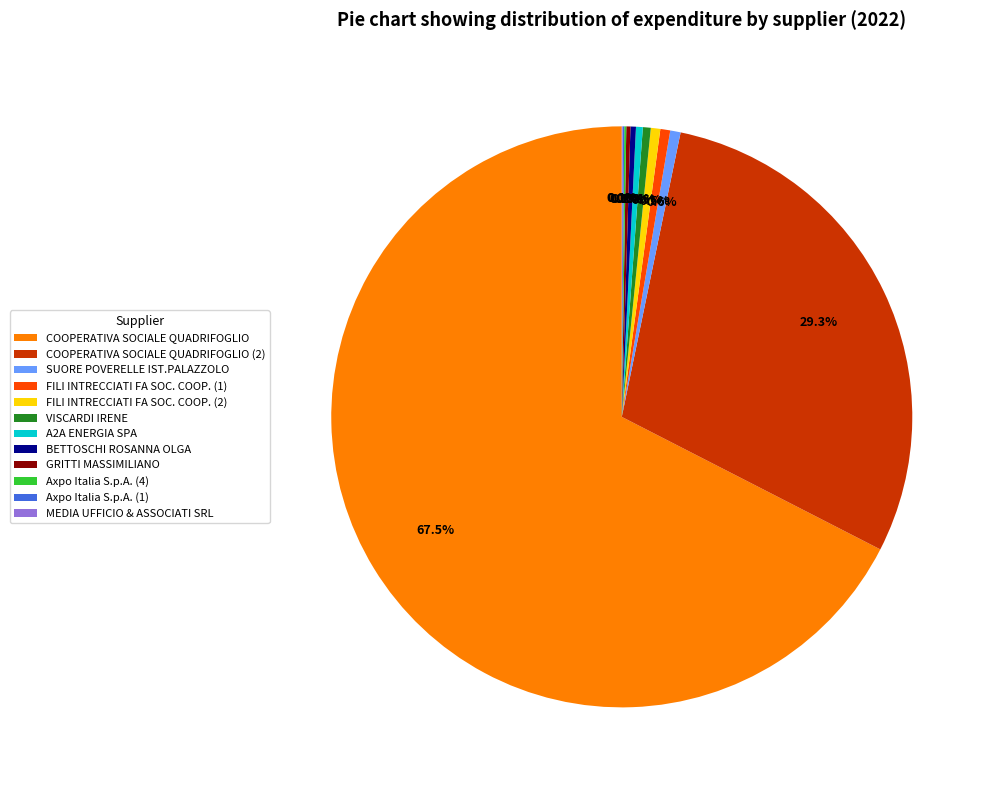

The SUORE POVERELLE IST.PALAZZOLO slice represents 11% of the pie. True or false?

False